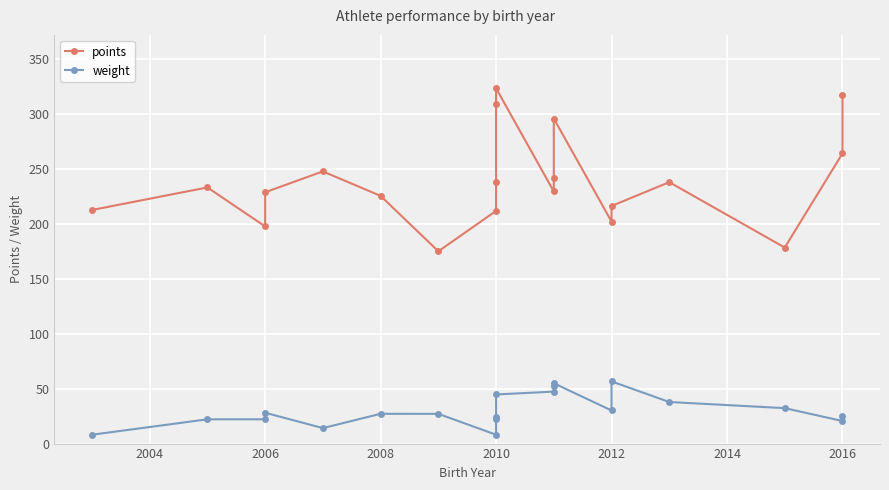

Reading right to left, transcribe all the data shown in this chart.

points: 317.6	264.1	178.4	237.9	216.3	202.1	295.8	242.0	229.4	323.4	308.8	238.3	211.8	175.0	225.4	247.7	228.7	197.6	233.1	212.6
weight: 25.0	20.6	32.2	37.9	56.6	30.1	54.9	52.4	47.3	44.7	24.1	22.1	8.1	27.1	27.1	14.1	28.1	22.1	22.1	8.1